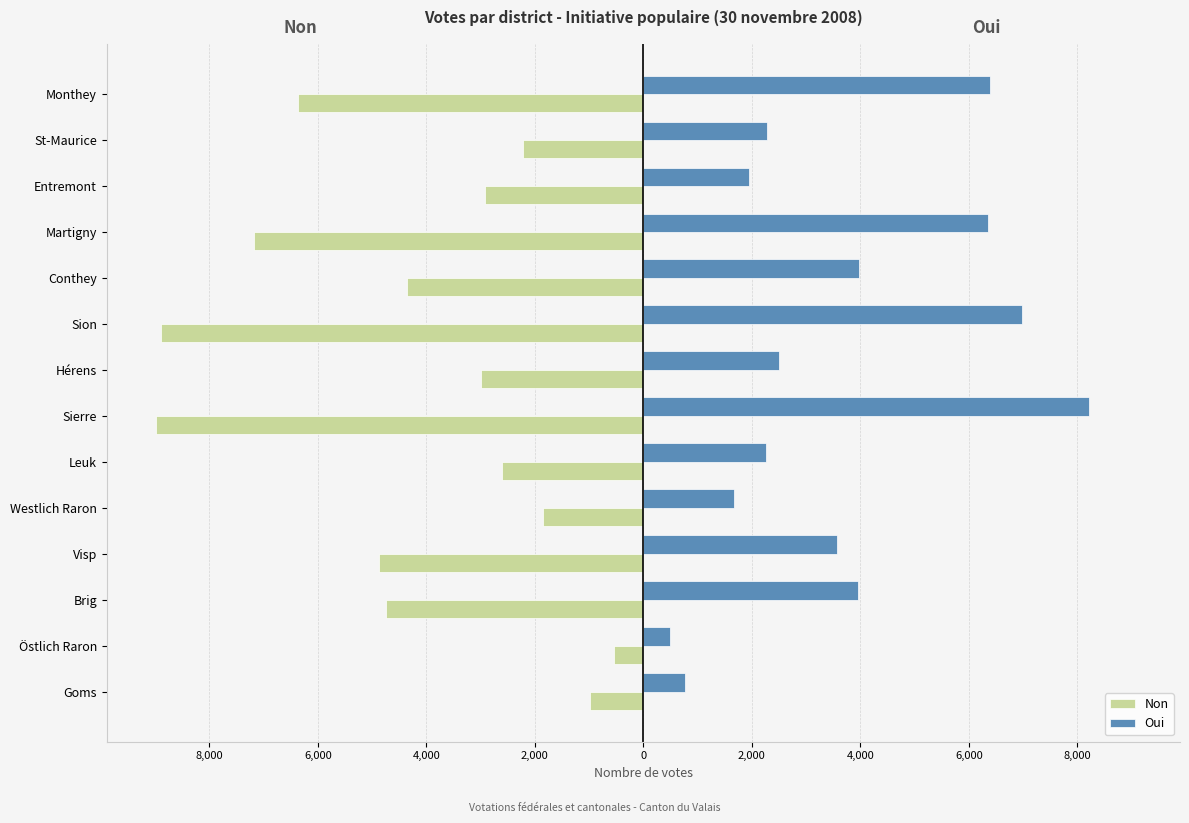

What is the sum of all Non values?

-59499